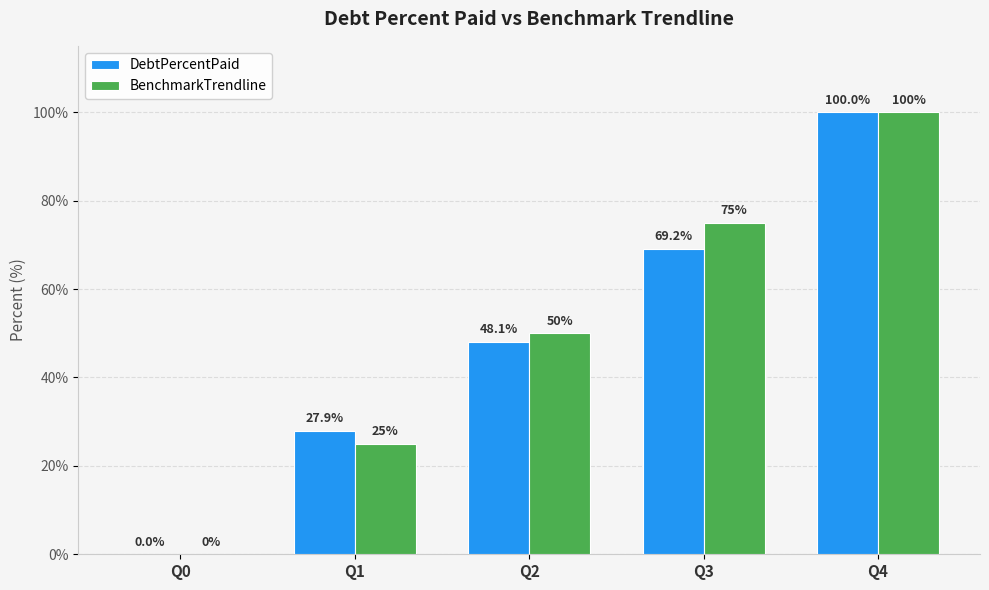

Reading left to right, transcribe all the data shown in this chart.

DebtPercentPaid: 0.0	27.9	48.1	69.2	100.0
BenchmarkTrendline: 0.0	25.0	50.0	75.0	100.0